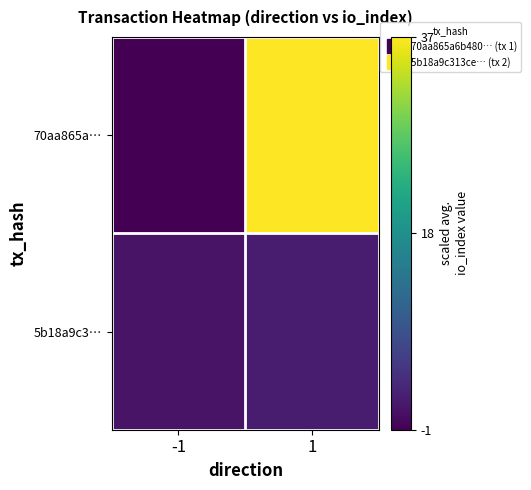

Between 1 and -1, which is larger?

1